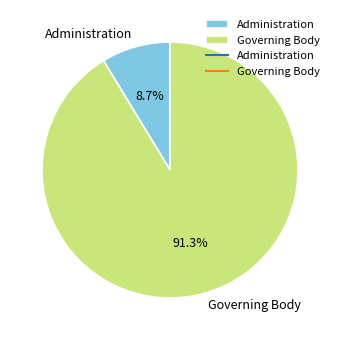

Between Administration and Governing Body, which is larger?

Governing Body